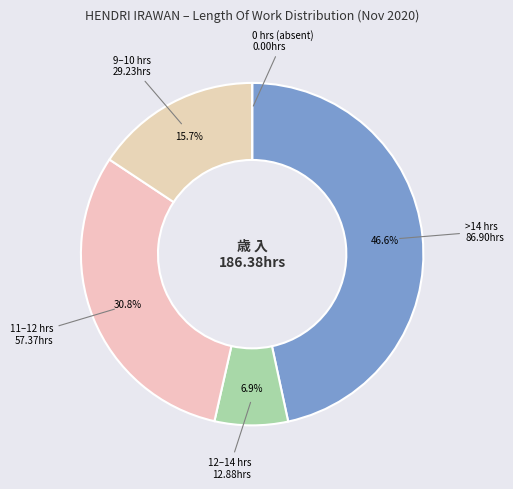

What is the ratio of the value at 12–14 hrs to the value at 9–10 hrs?

0.4